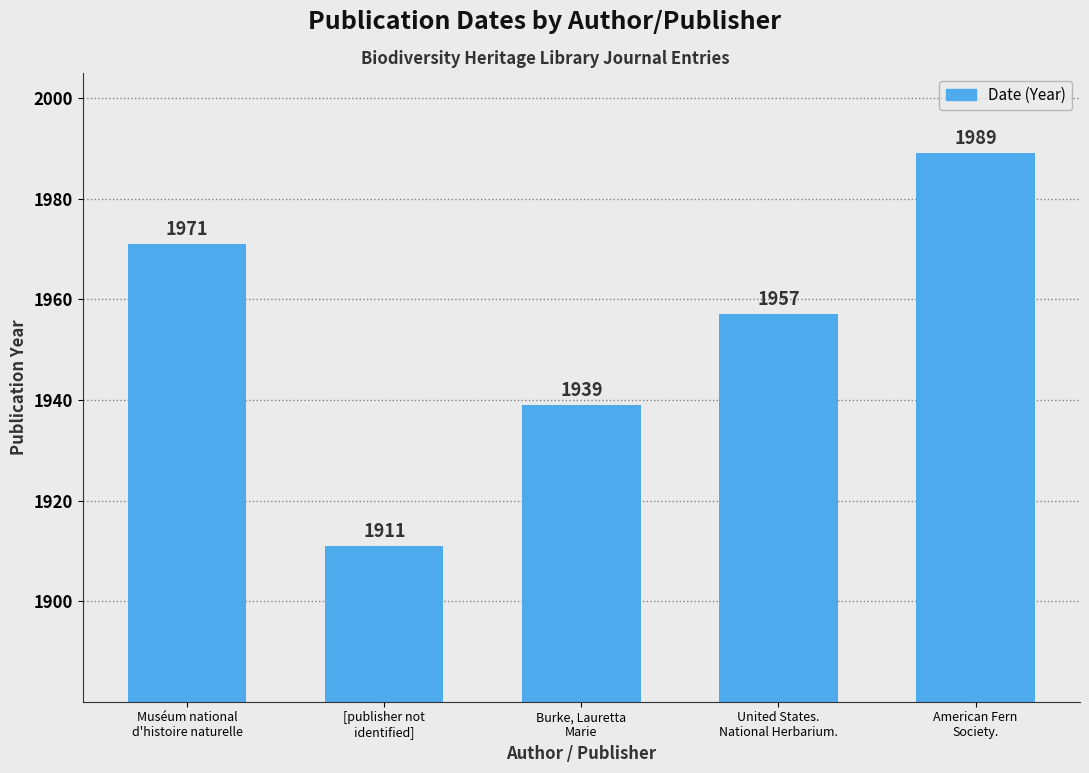

What is the label of the 1st bar from the left?

Muséum national
d'histoire naturelle